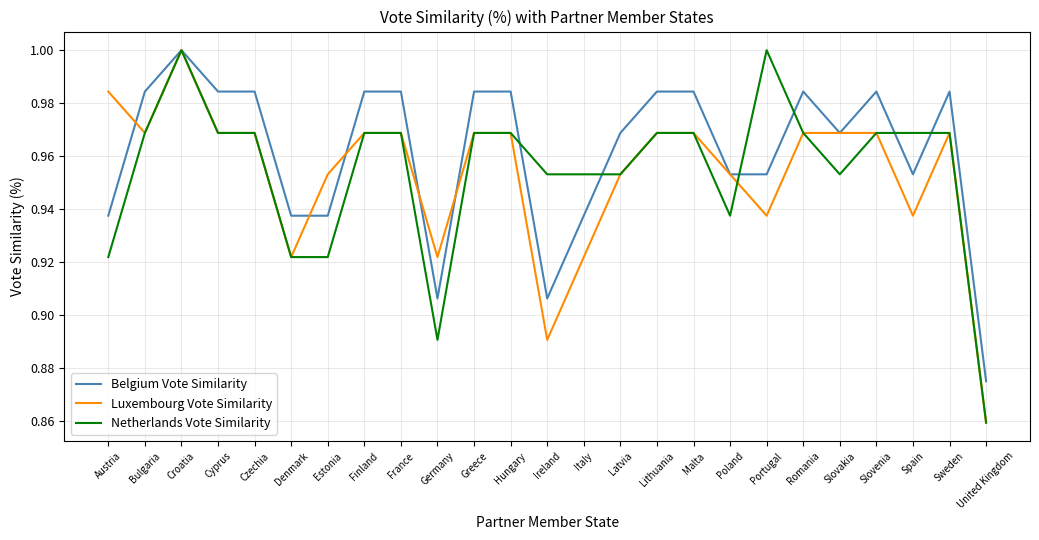

Which series has the largest total across all categories?

Belgium Vote Similarity